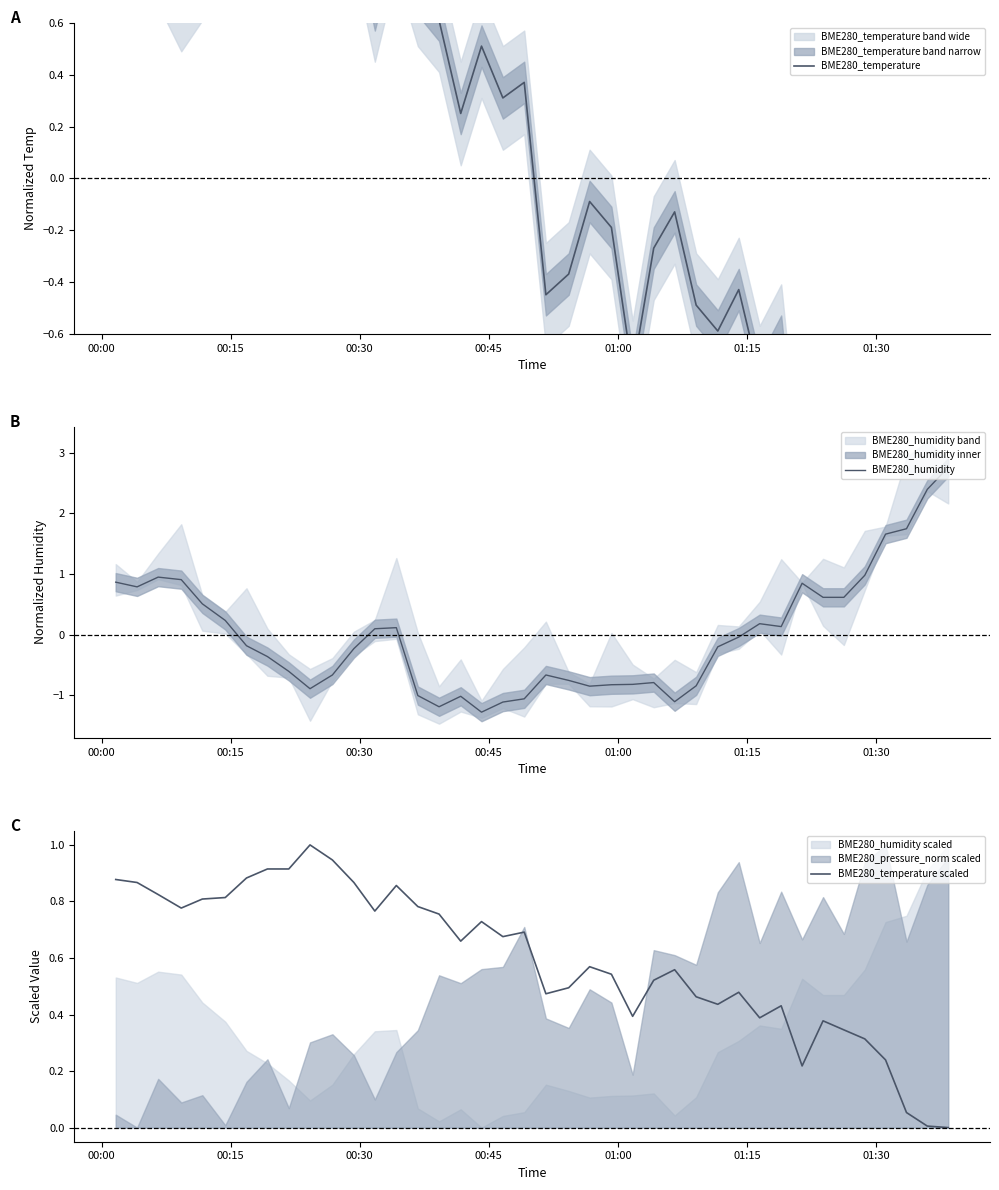

True or false: BME280_temperature has a value of 1.1 at 00:45.

False